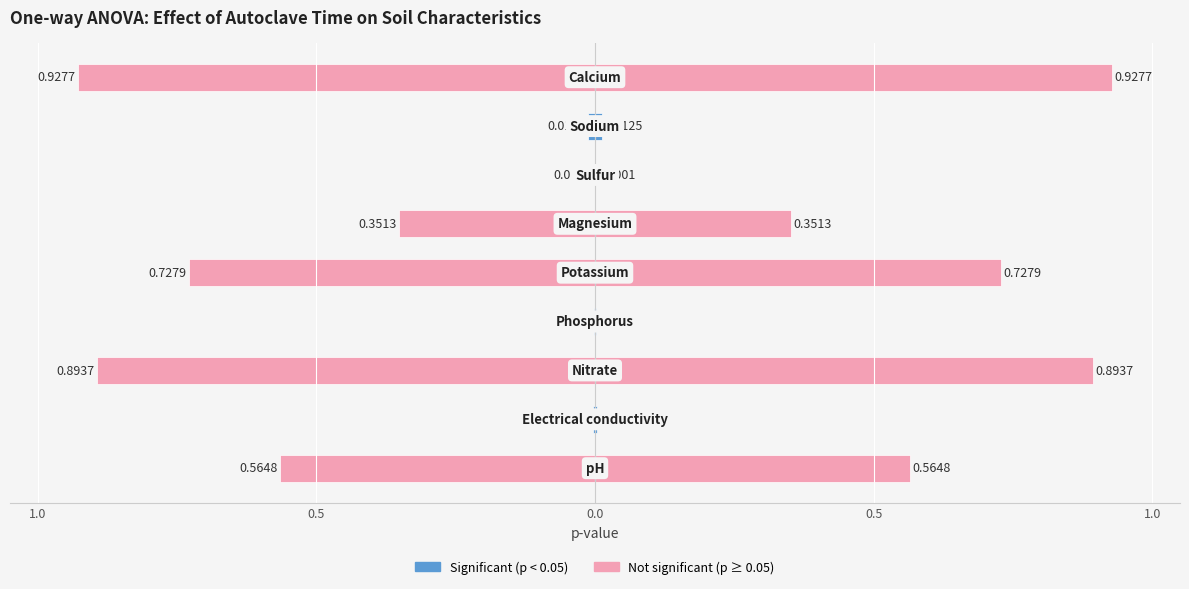

What is the value of the 6th bar from the left?

0.4